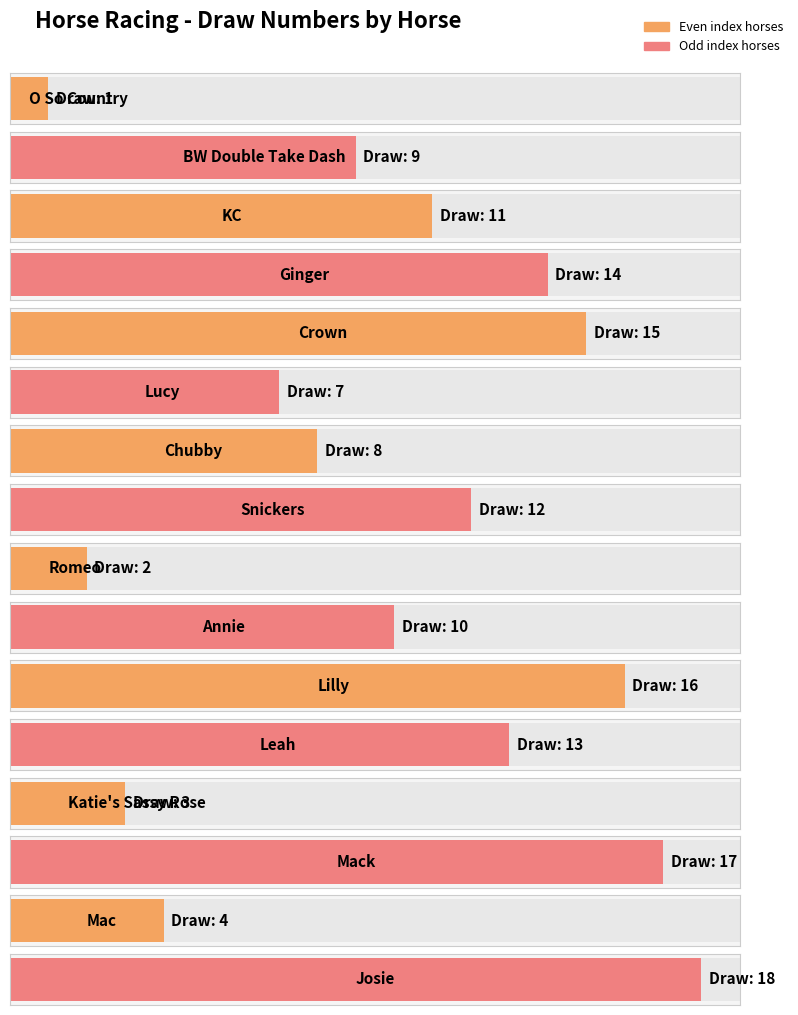

Which category has the highest value across all series?

Josie